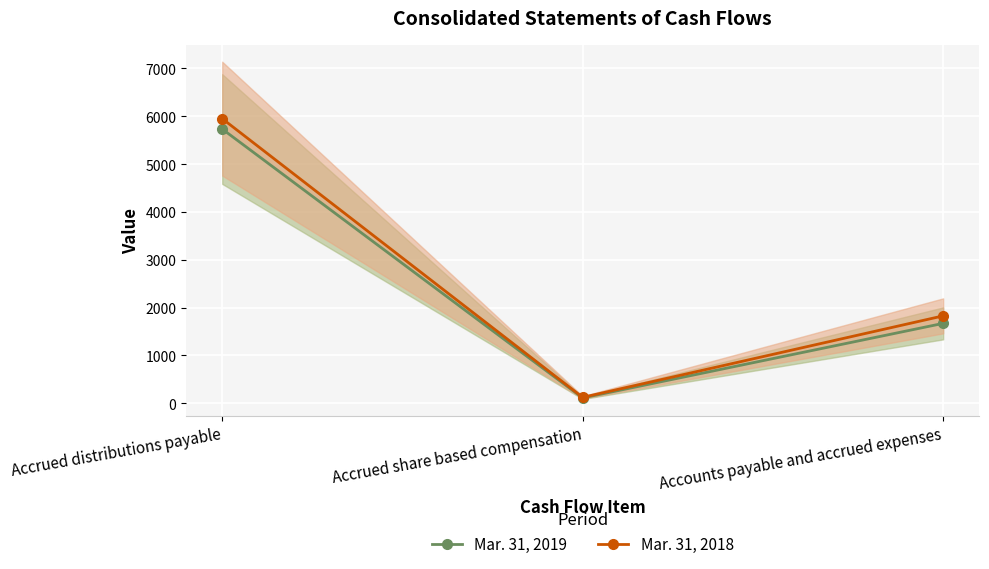

How many values in the Mar. 31, 2019 series are below 1671?

1